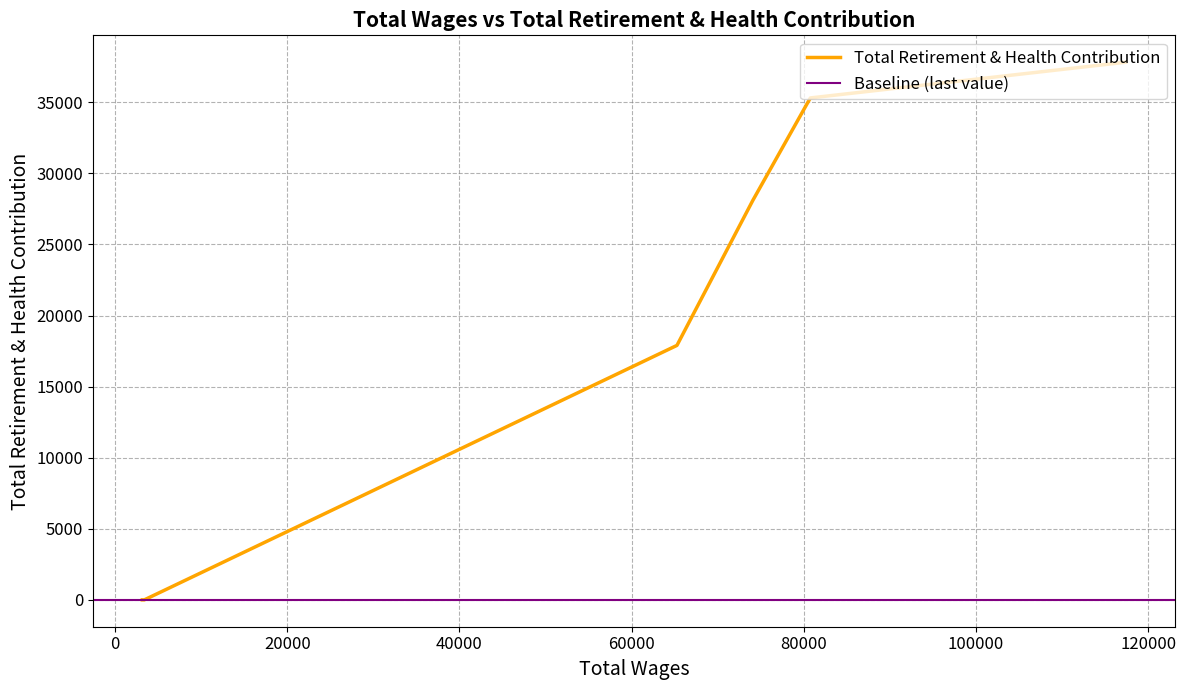

True or false: there are more than 1 points higher than both neighbors.

False